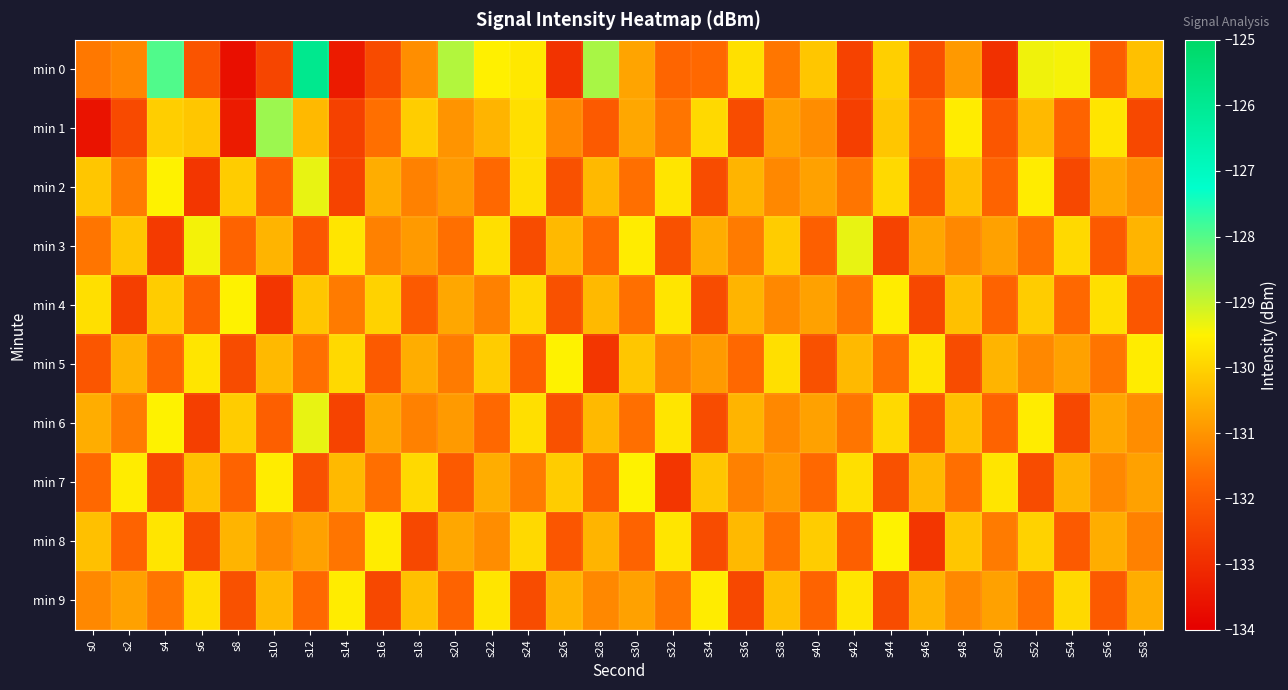

What is the difference between the highest and lowest values at s58?

2.8